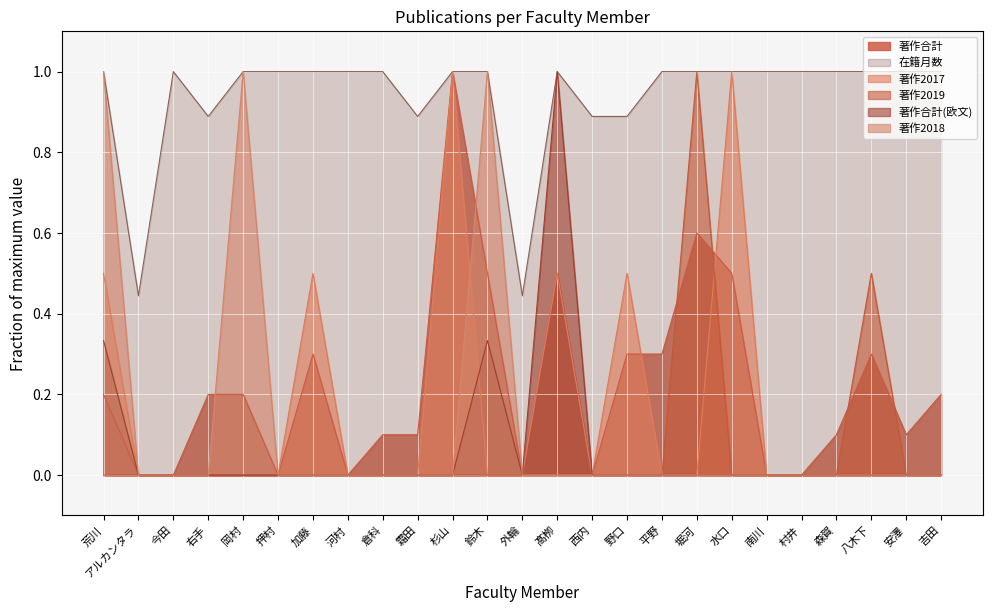

What is the label of the 16th point from the right?

霜田